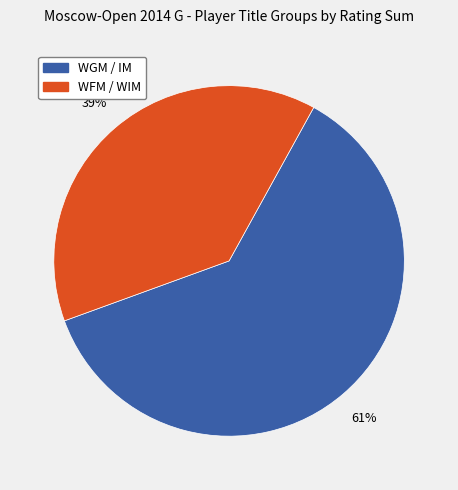

Does any single category account for the majority?

Yes